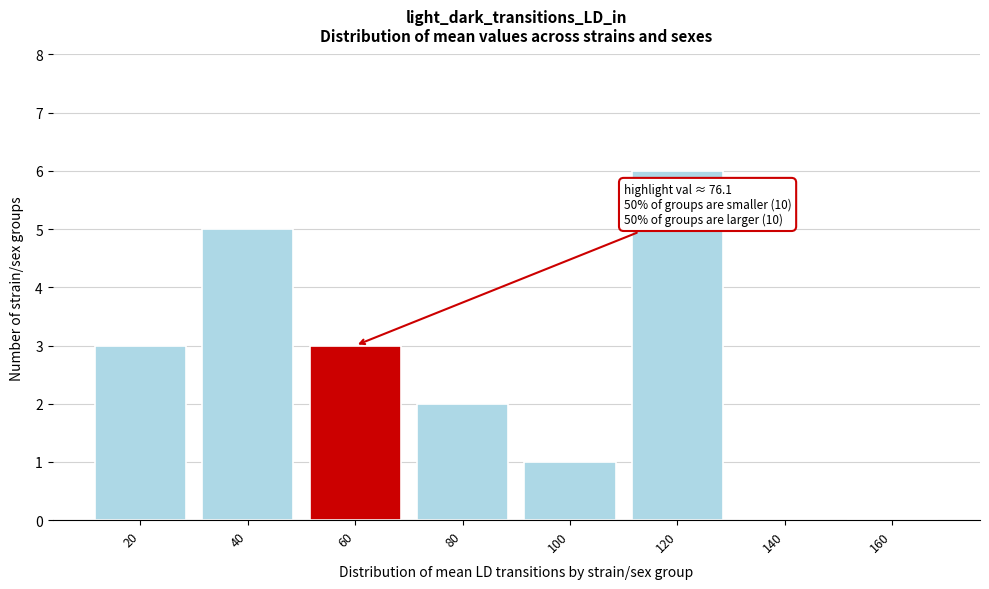

Reading left to right, list all the values displayed in this chart.

20=3	40=5	60=3	80=2	100=1	120=6	140=0	160=0